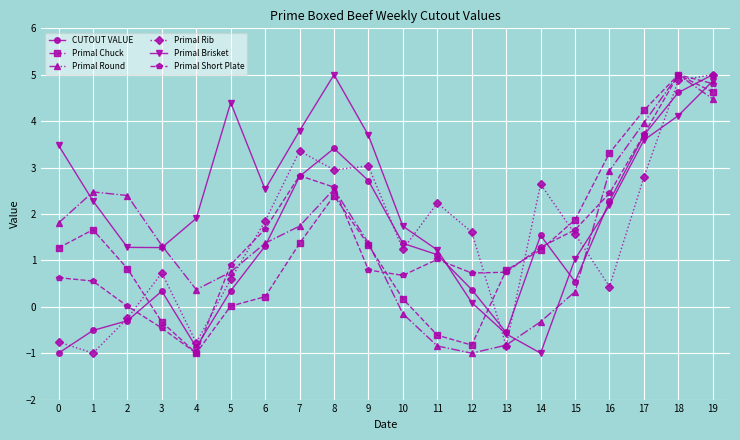

In Primal Short Plate, how many points are higher than both neighbors (excluding endpoints)?

3